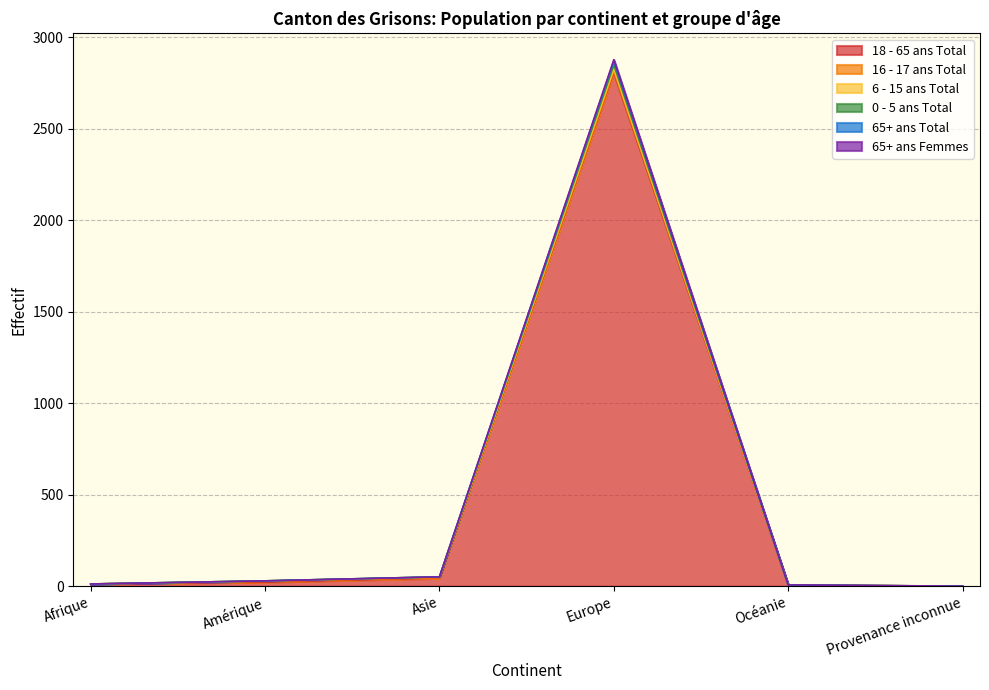

Is it true that 65+ ans Total equals 7 at Océanie?

True